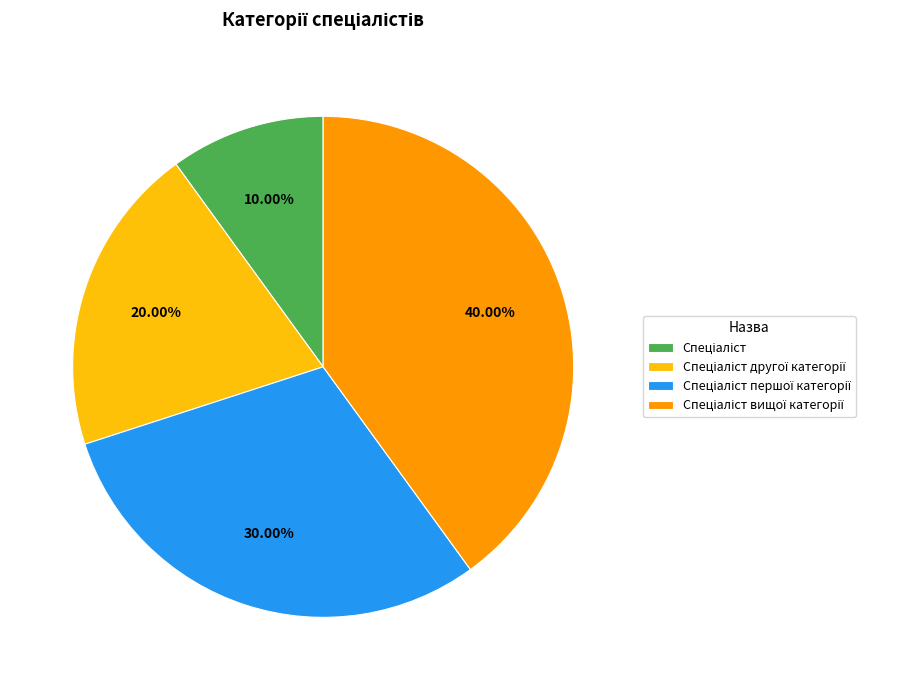

Is there a majority slice in this chart?

No